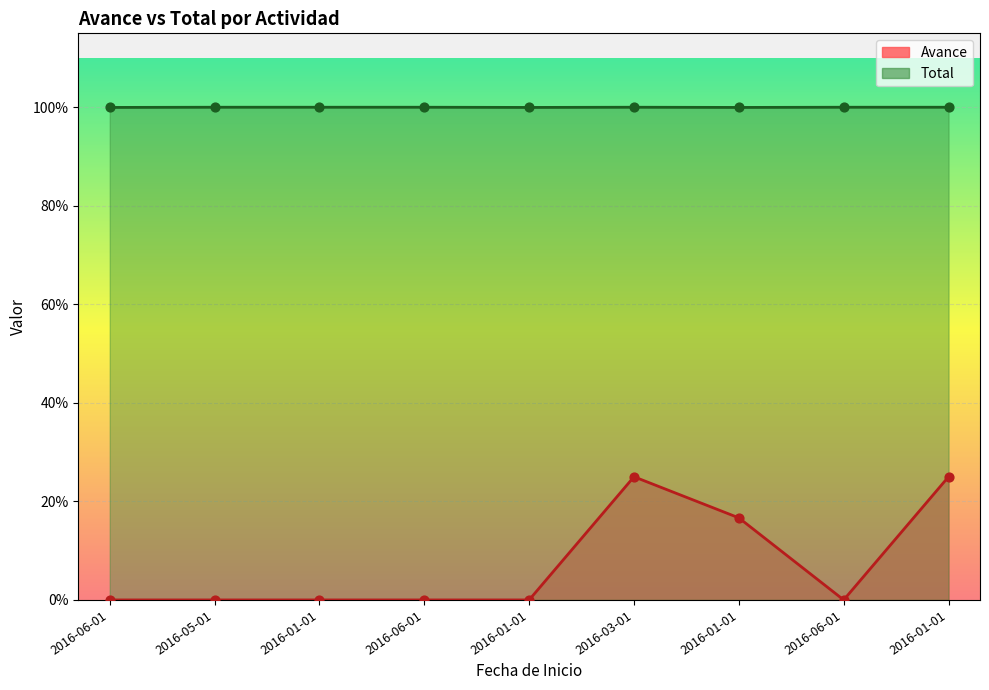

What are all the series names shown in the legend?

Avance, Total